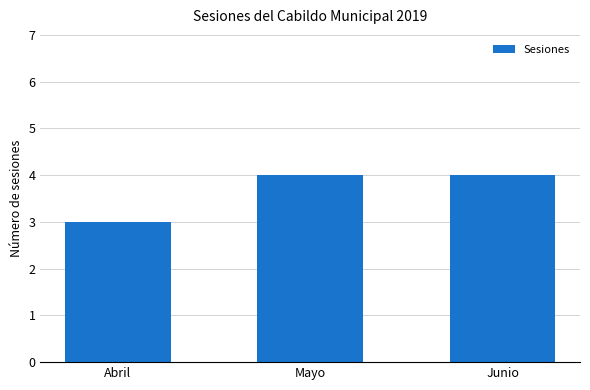

The chart shows a value of 1 at Mayo. True or false?

False